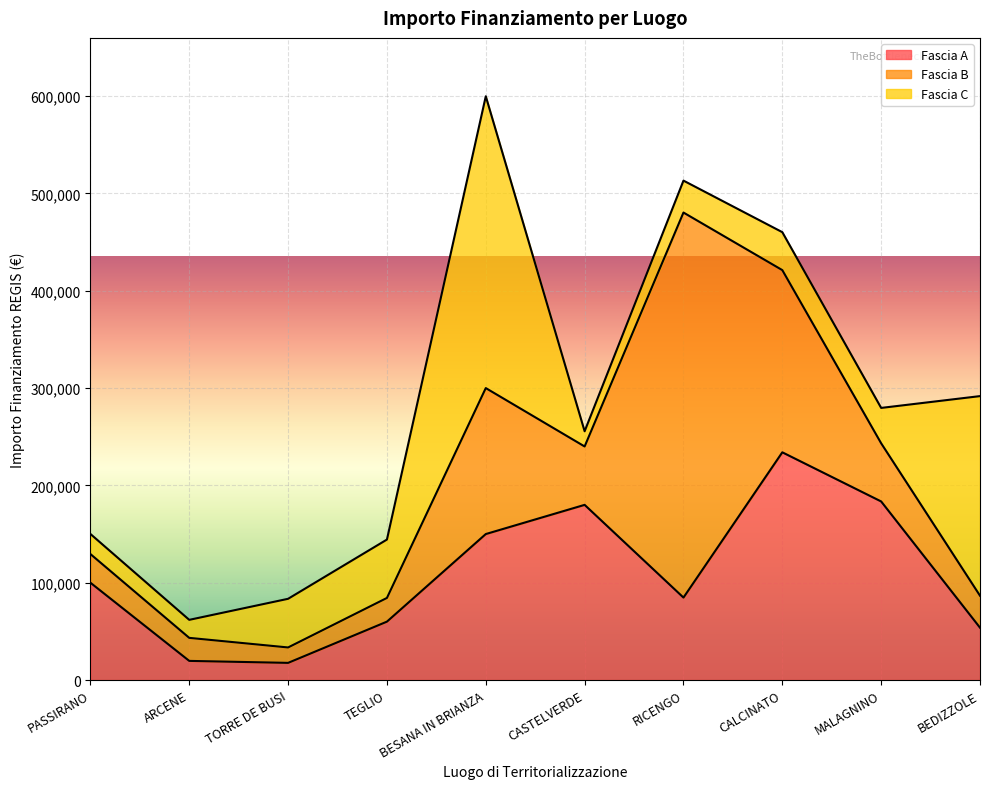

How many times do Fascia B and Fascia C cross each other?

3